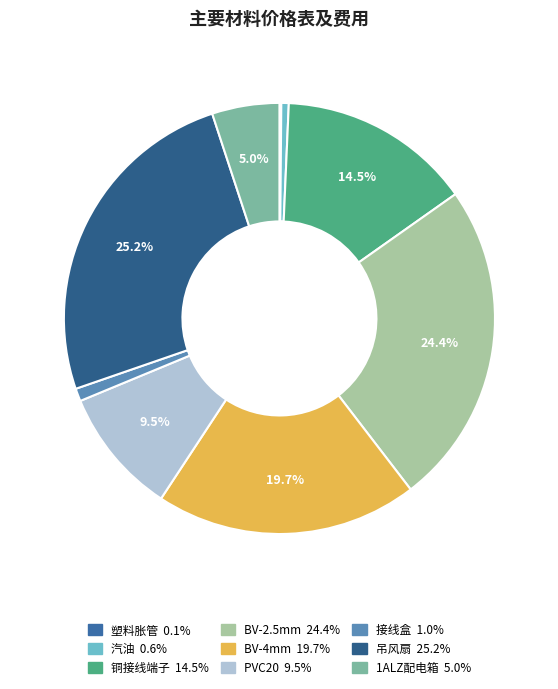

Which slice is the largest?

吊风扇